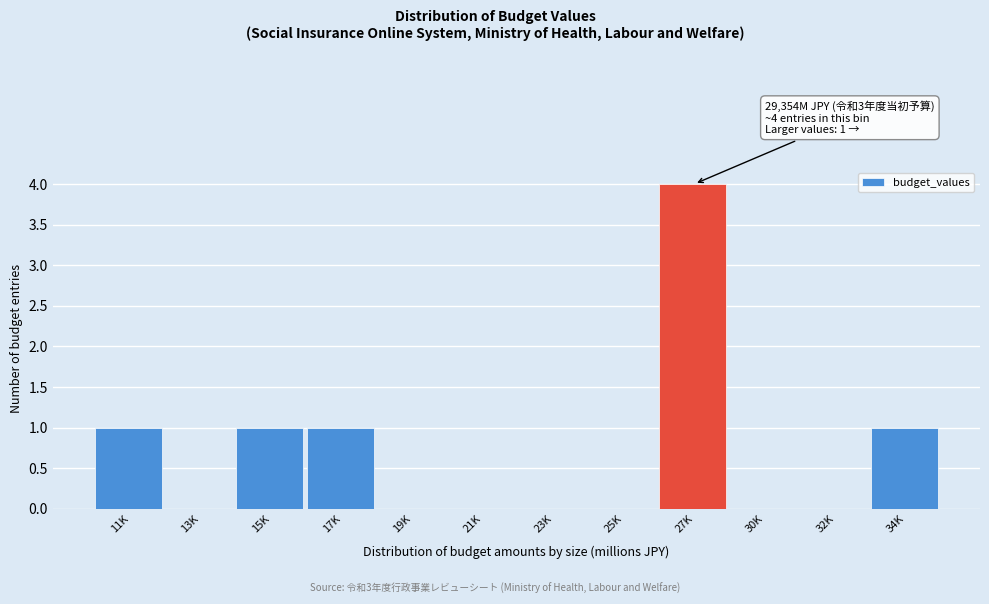

Reading right to left, what are all the values shown in this chart?

34K=1	32K=0	30K=0	27K=4	25K=0	23K=0	21K=0	19K=0	17K=1	15K=1	13K=0	11K=1